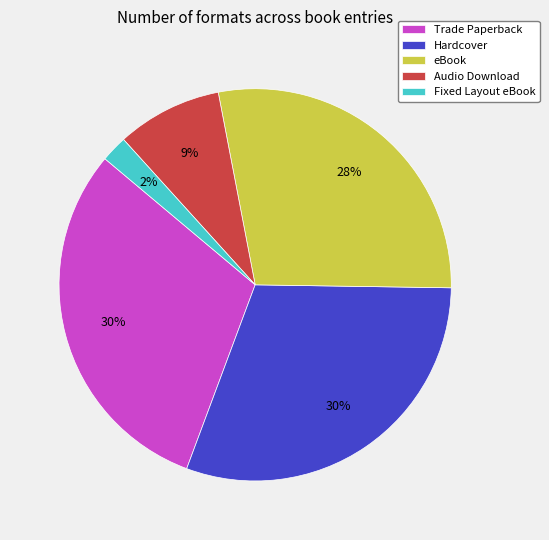

What percentage is the Fixed Layout eBook slice, to the nearest percent?

2%